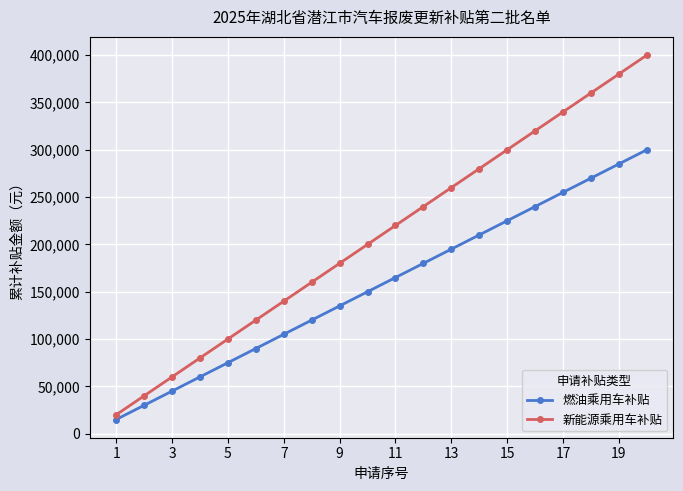

What is the average value of the 新能源乘用车补贴 series?

210000